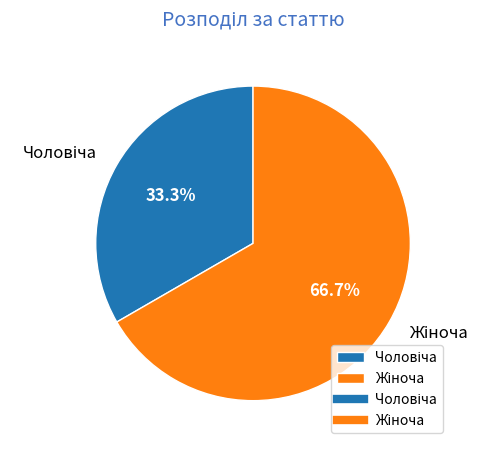

How many segments does this pie chart have?

2